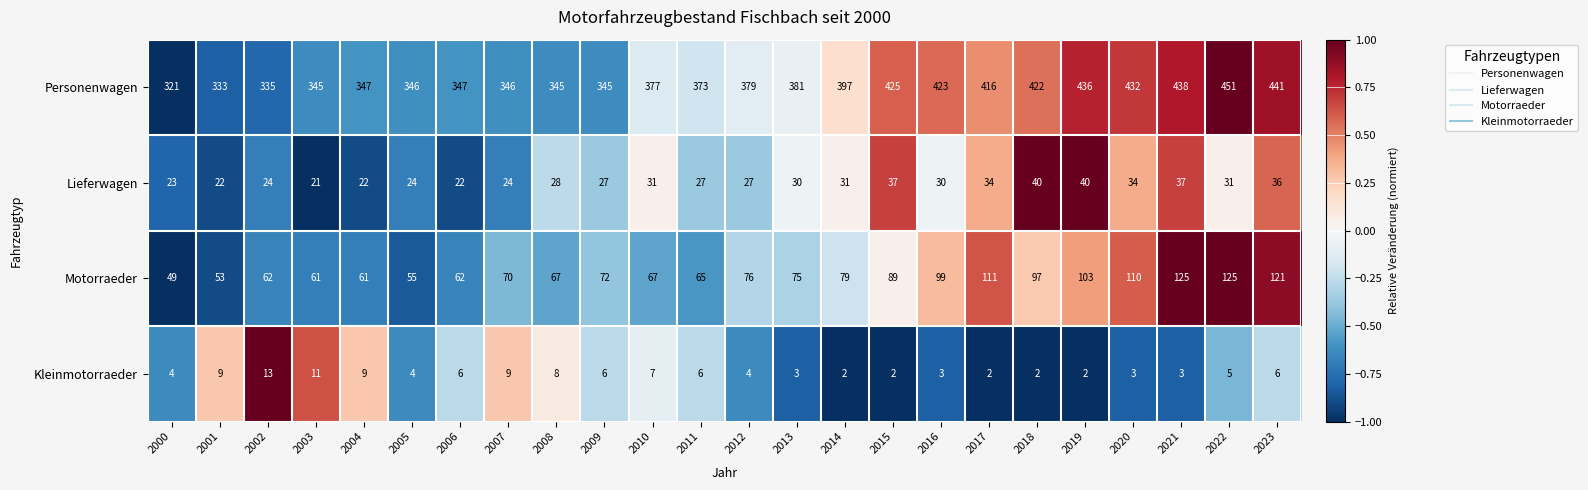

The value of Kleinmotorraeder at 2010 is 11. True or false?

False